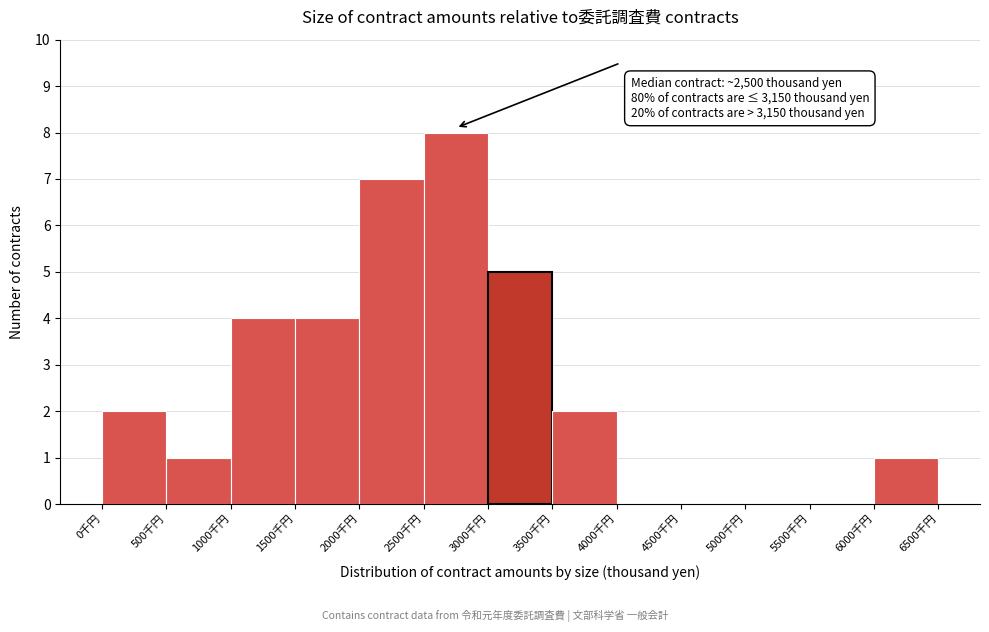

Which range on the x-axis has the tallest bar?

2500 to 3000